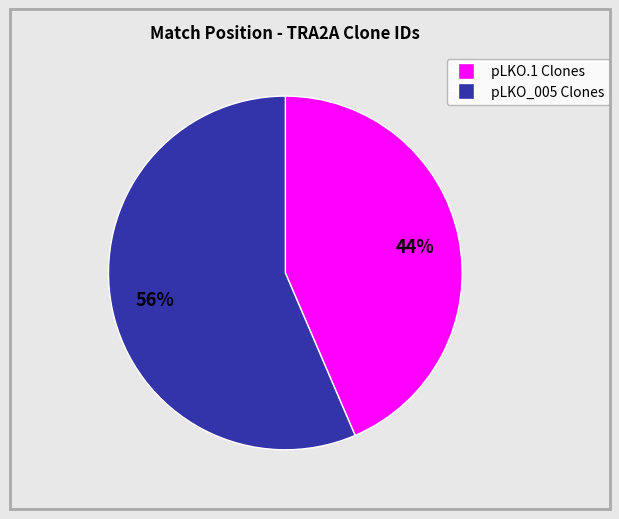

To the nearest percent, what is the average slice percentage?

50%